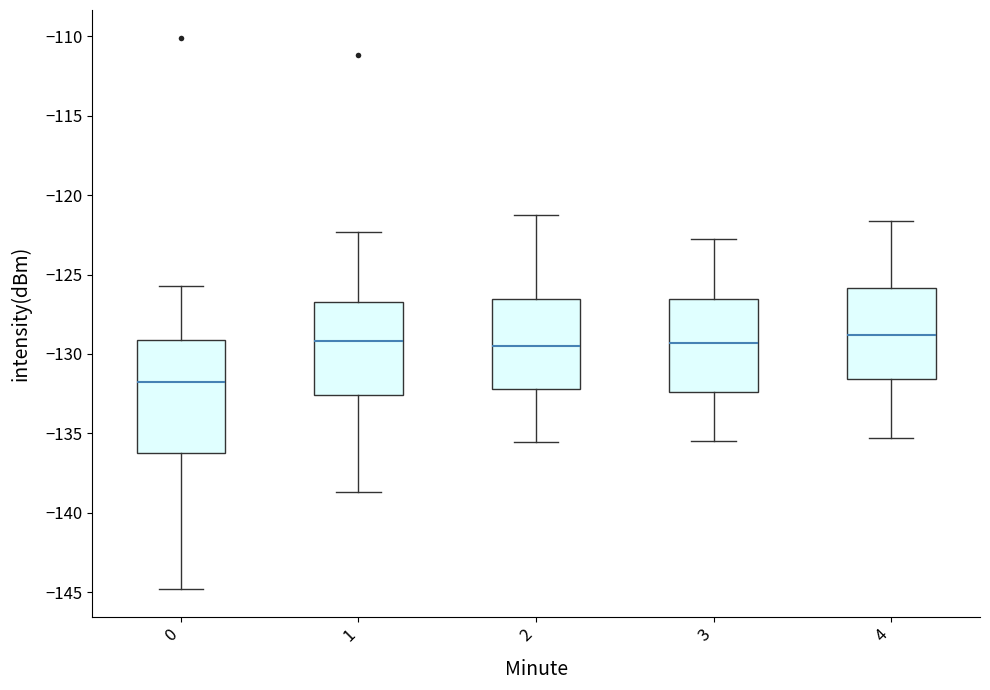

Reading left to right, read every box against the y-axis: the position of its median line, the range the box covers, and the ends of its whiskers. The values are not printed on the chart, so give them approximately, as read against the axis.

0: median -132.0, box -136.0 to -129.0, whiskers -145.0 to -125.5
1: median -129.0, box -132.5 to -126.5, whiskers -138.5 to -122.5
2: median -129.5, box -132.0 to -126.5, whiskers -135.5 to -121.0
3: median -129.5, box -132.5 to -126.5, whiskers -135.5 to -123.0
4: median -129.0, box -131.5 to -126.0, whiskers -135.5 to -121.5